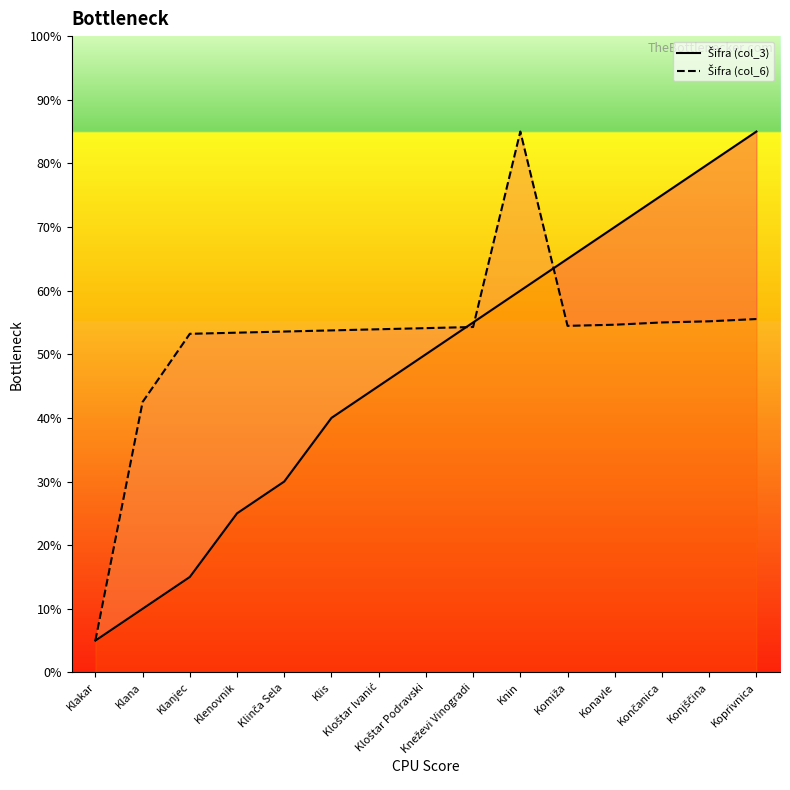

What value does the Šifra (col_3) series have at Komiža?

65.0